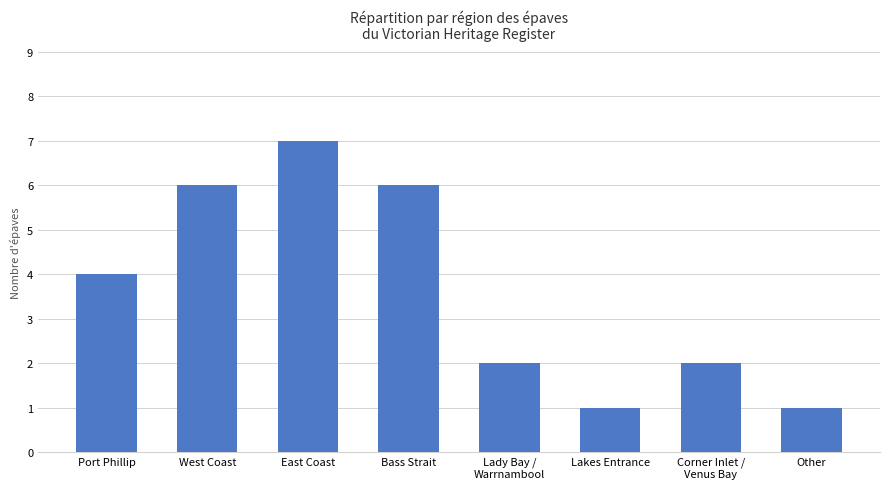

What is the maximum value shown in the chart?

7